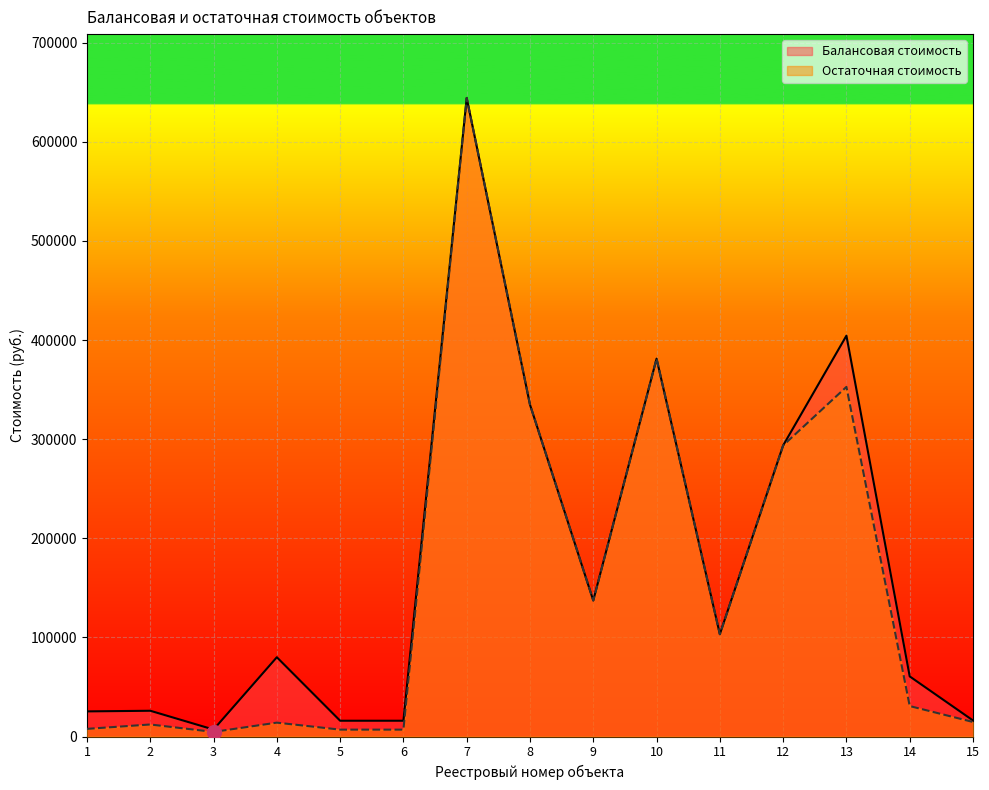

Count the number of data series in this chart.

2